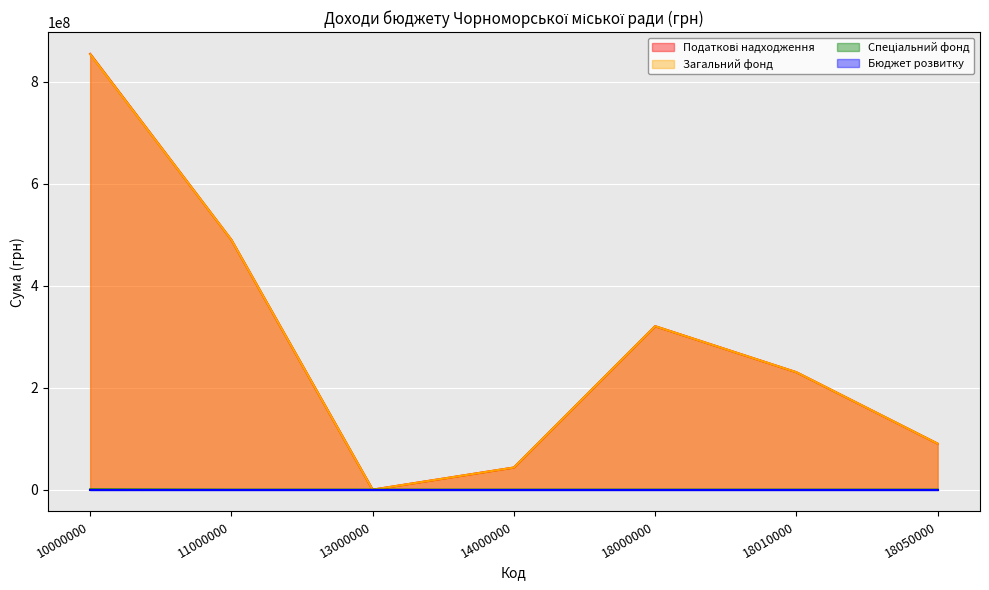

Rank the categories by Спеціальний фонд value from lowest to highest.

11000000, 13000000, 14000000, 18000000, 18010000, 18050000, 10000000